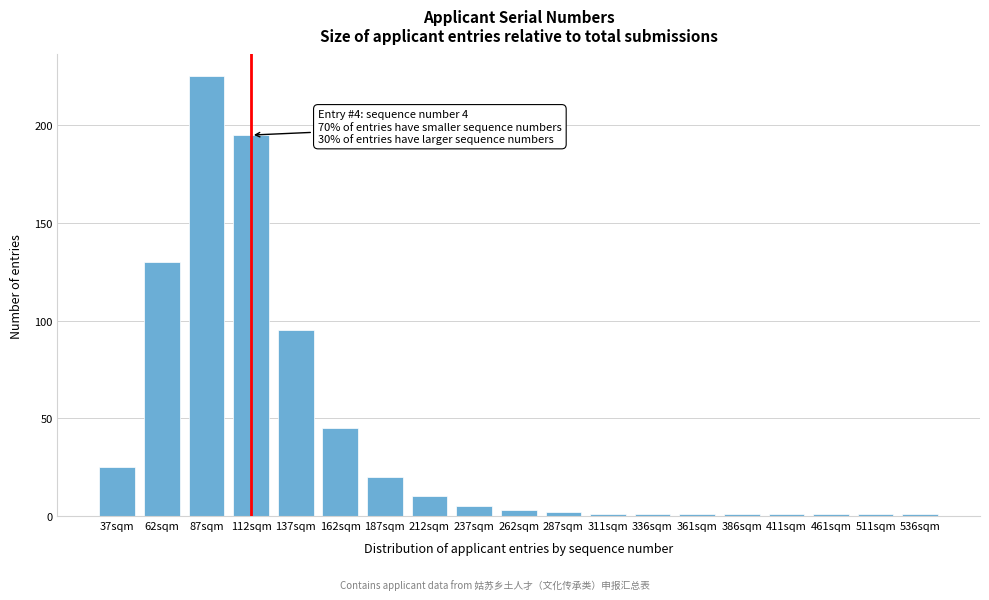

Reading right to left, extract all data points from this chart.

1	1	1	1	1	1	1	1	2	3	5	10	20	45	95	195	225	130	25